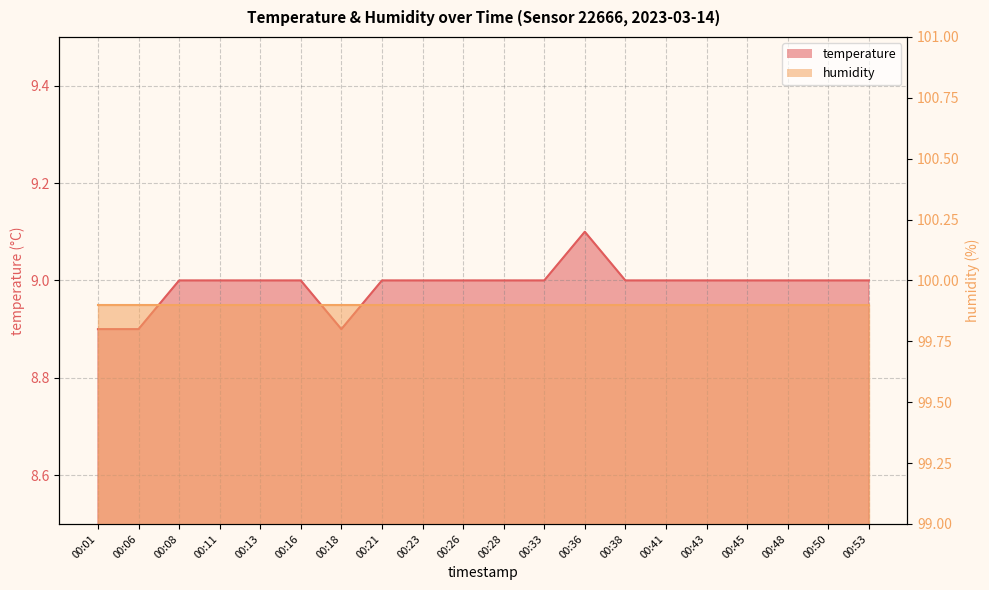

Does the chart have visible grid lines?

Yes